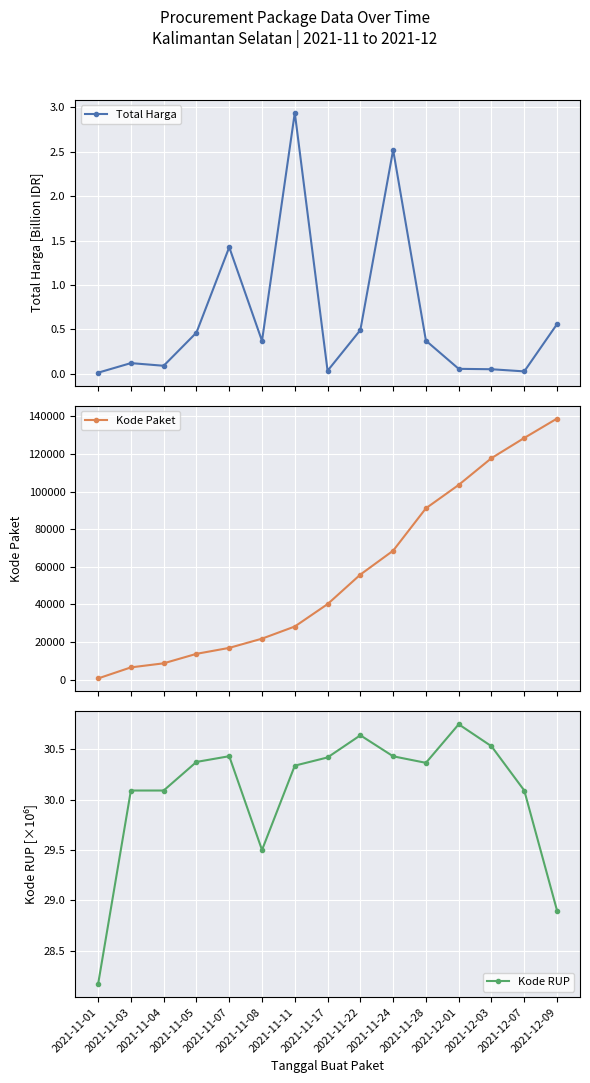

What is the difference between the second highest and minimum values in the Kode Paket series?

127946.5